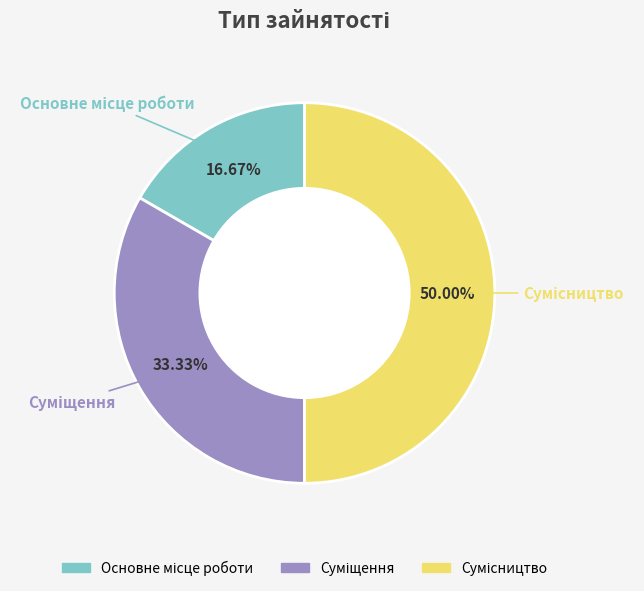

How many segments does this pie chart have?

3